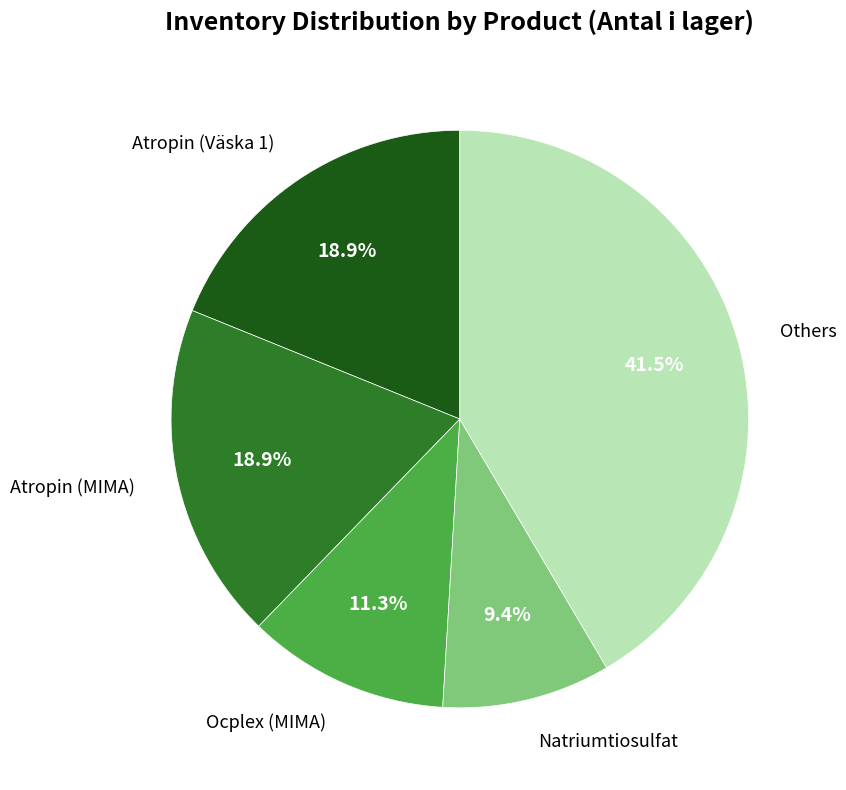

To the nearest percent, what is the difference between the largest and smallest slice percentages?

32%